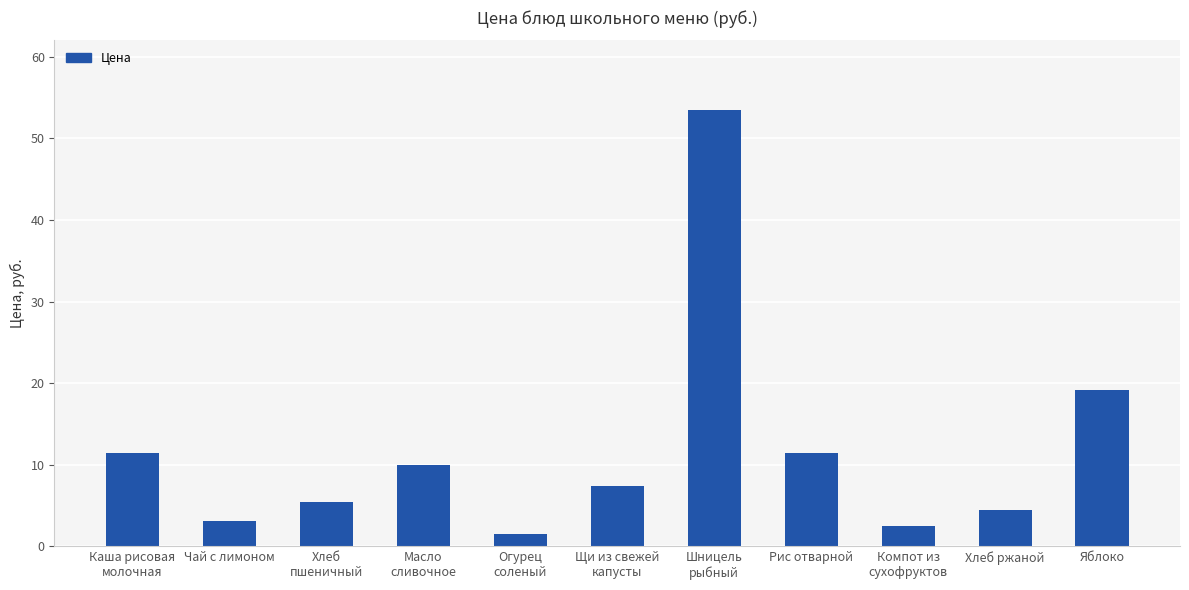

At which label is the value closest to 27?

Яблоко